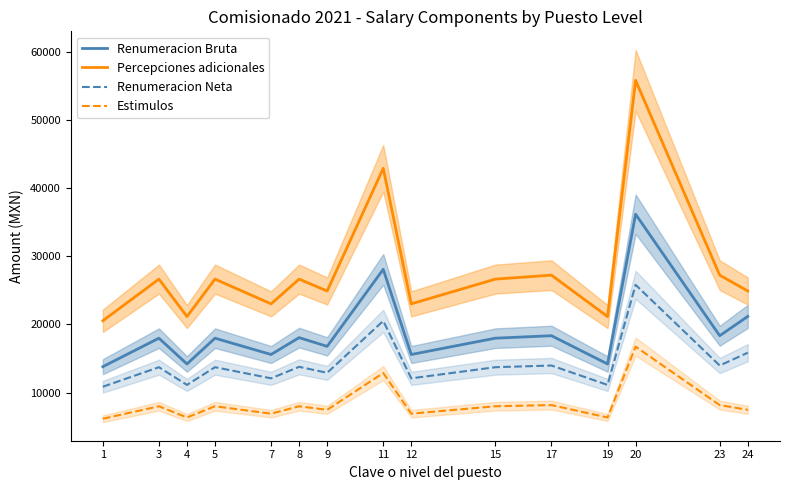

How many values in the Percepciones adicionales series are below 26638?

7